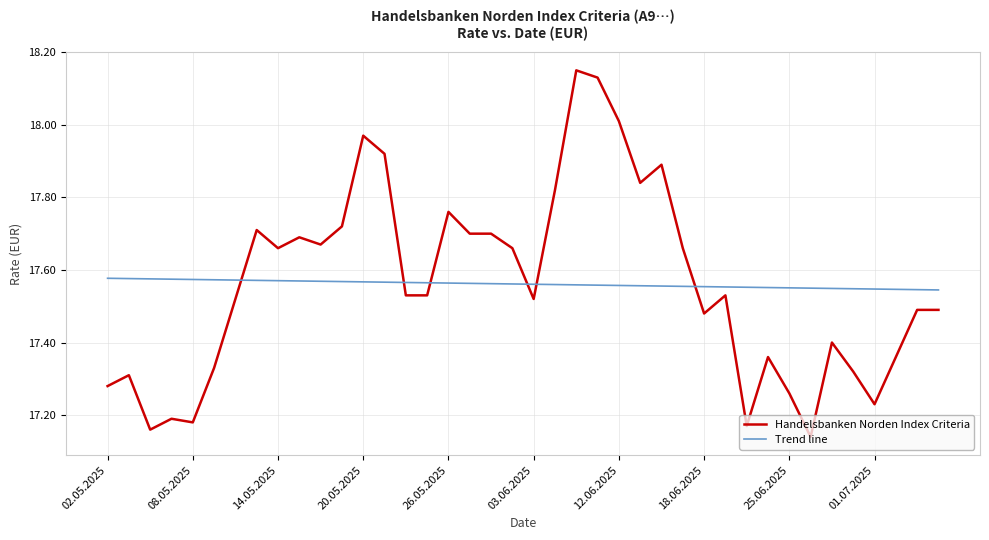

Which series ends up on top after the final intersection of Trend line and Handelsbanken Norden Index Criteria?

Trend line